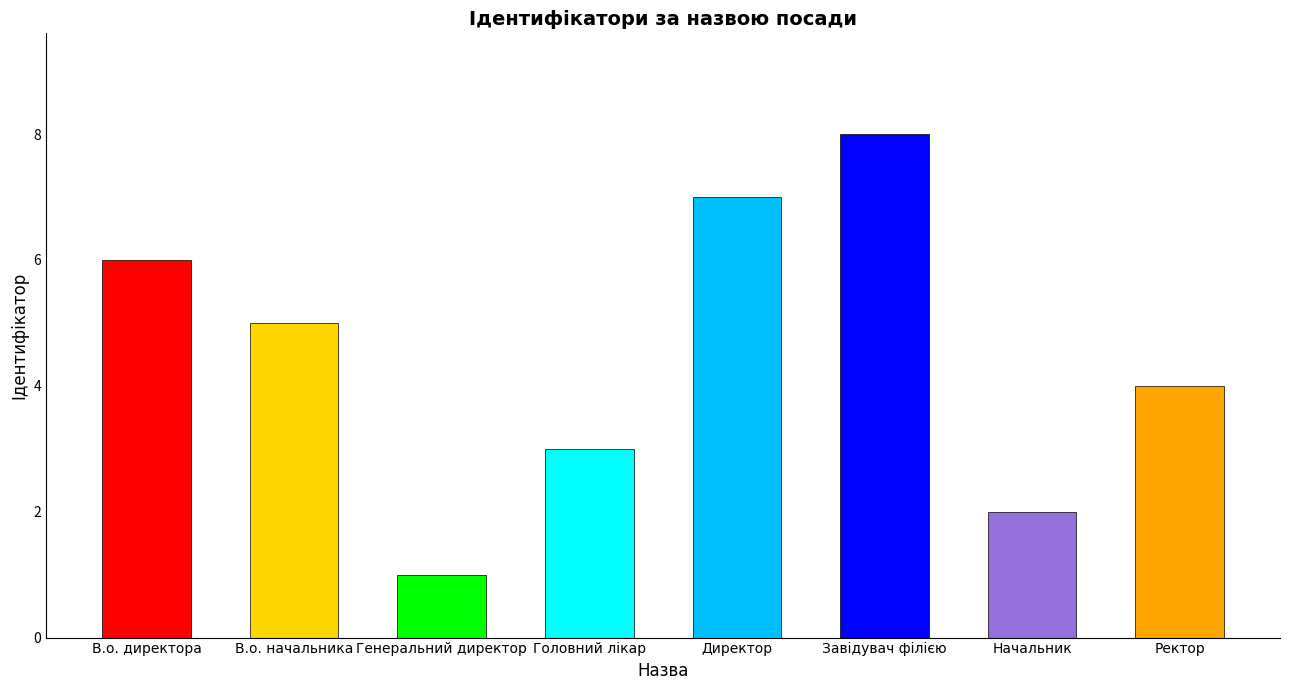

Approximately how many times larger is the value at Генеральний директор compared to Директор?

0.1